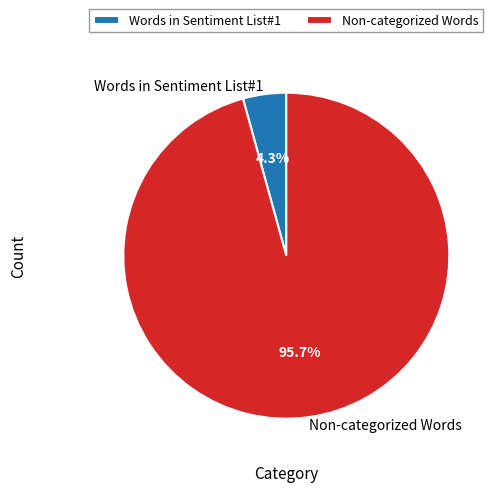

Which category has the biggest portion of the pie?

Non-categorized Words